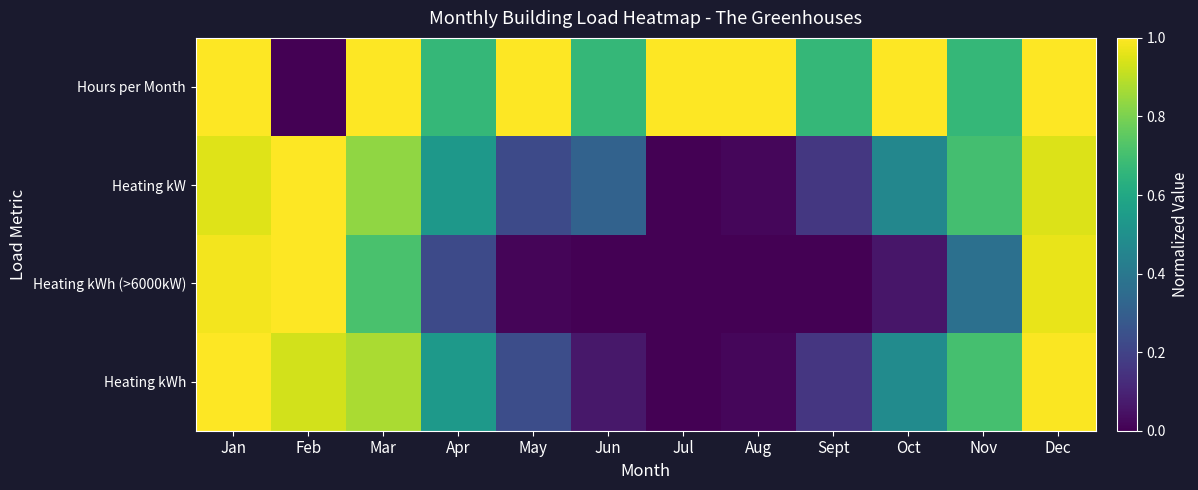

Count the number of data series in this chart.

4